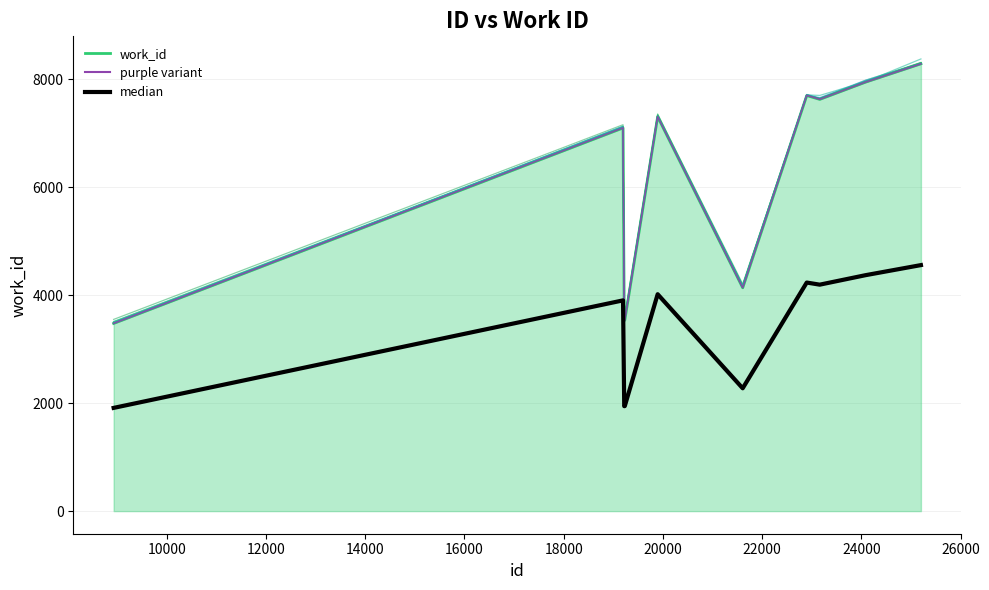

Reading left to right, transcribe all the data shown in this chart.

8929=3476	19197=7097	19221=3535	19232=3535	19895=7304	21609=4136	22900=7697	23162=7626	24084=7945	25202=8285